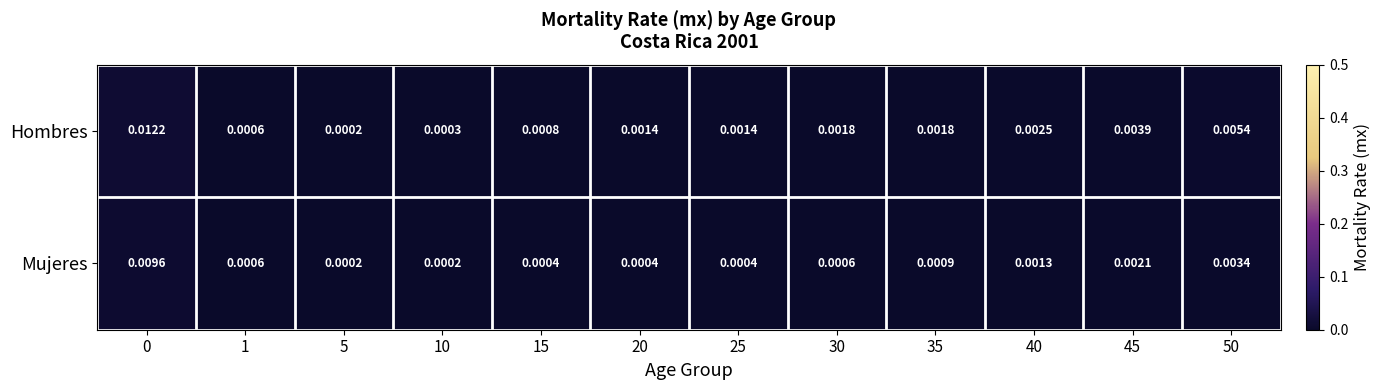

List the series in order of their overall mean, highest first.

Hombres, Mujeres